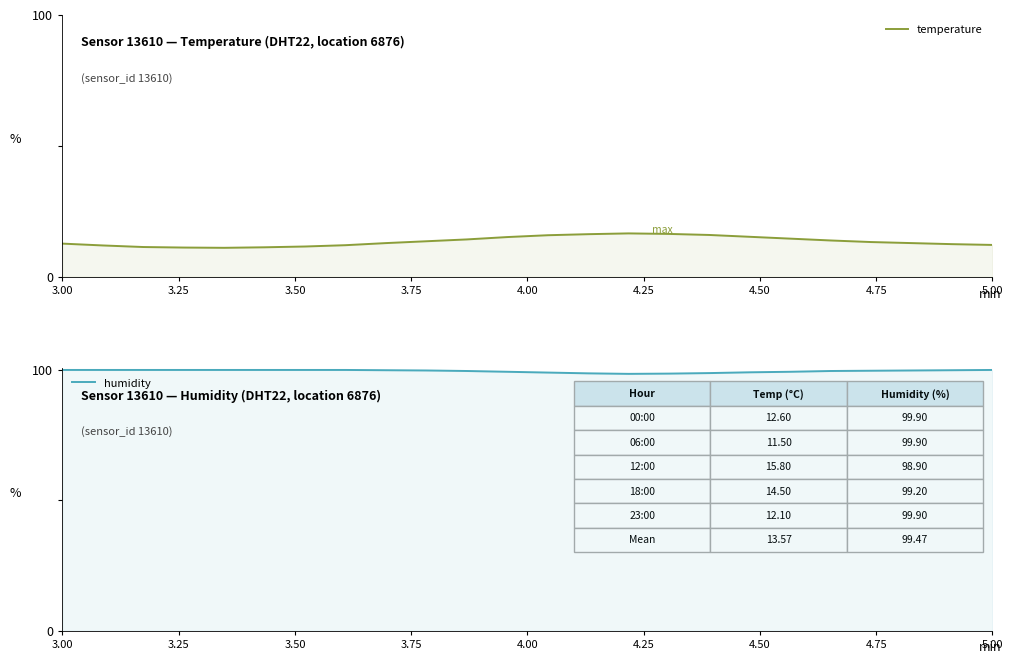

How many lines are shown in the chart?

2